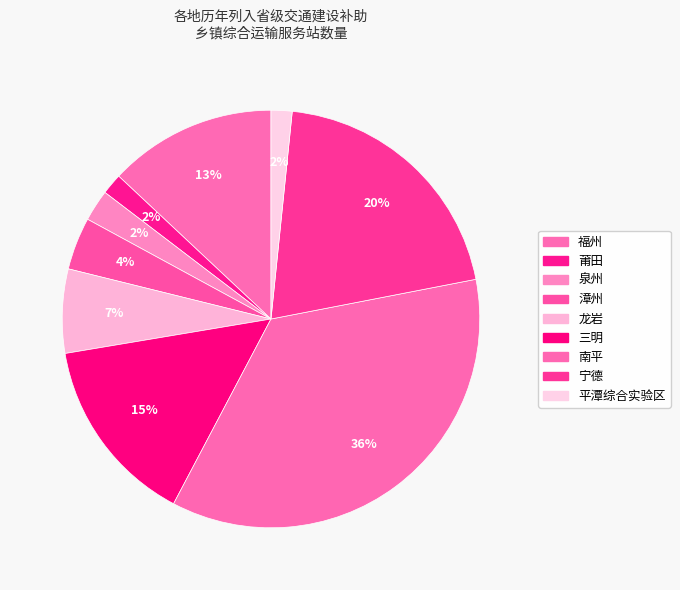

What percentage is the 南平 slice, to the nearest percent?

36%